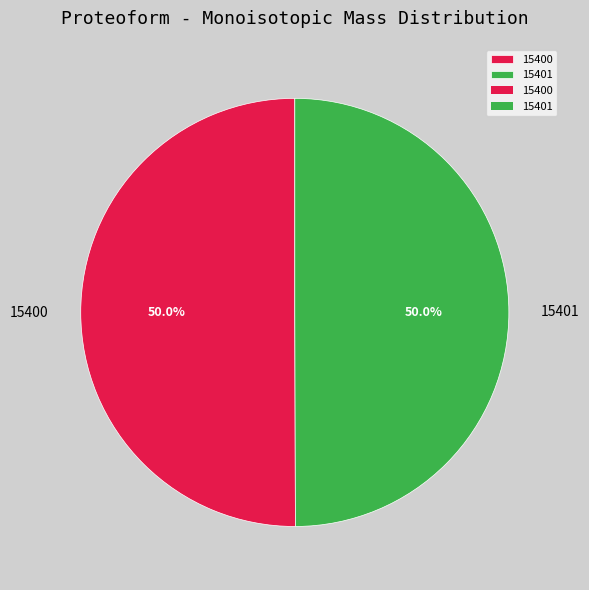

To the nearest percent, what is the combined percentage of 15401 and 15400?

100%